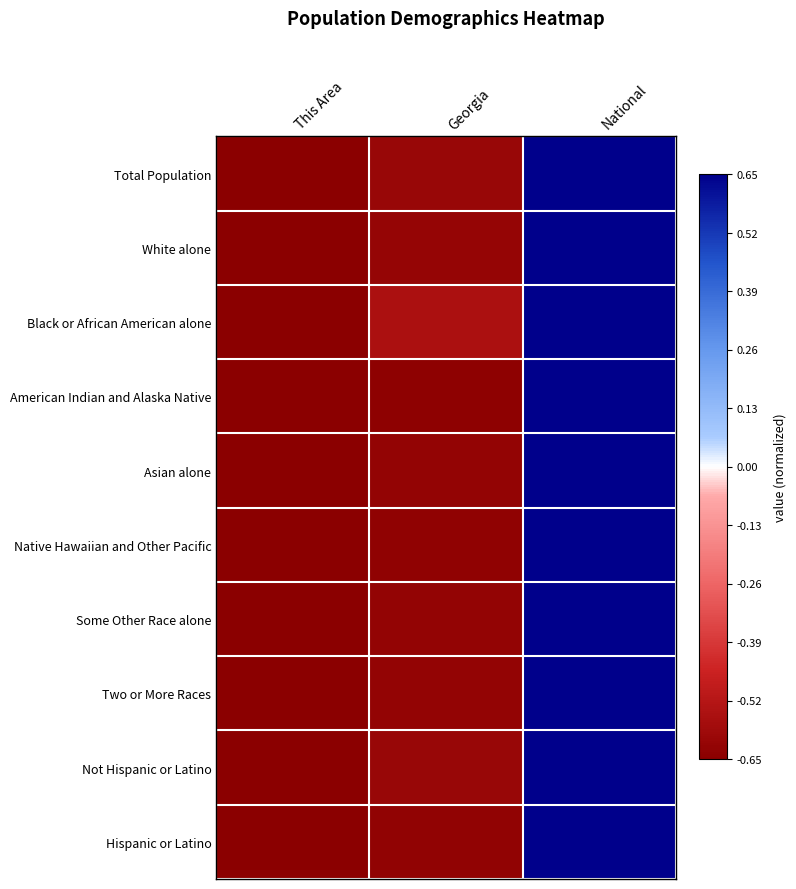

Reading left to right, transcribe all the data shown in this chart.

Total Population: This Area=-0.6	Georgia=-0.6	National=0.7
White alone: This Area=-0.6	Georgia=-0.6	National=0.7
Black or African American alone: This Area=-0.6	Georgia=-0.6	National=0.7
American Indian and Alaska Native: This Area=-0.6	Georgia=-0.6	National=0.7
Asian alone: This Area=-0.6	Georgia=-0.6	National=0.7
Native Hawaiian and Other Pacific: This Area=-0.6	Georgia=-0.6	National=0.7
Some Other Race alone: This Area=-0.6	Georgia=-0.6	National=0.7
Two or More Races: This Area=-0.6	Georgia=-0.6	National=0.7
Not Hispanic or Latino: This Area=-0.6	Georgia=-0.6	National=0.7
Hispanic or Latino: This Area=-0.6	Georgia=-0.6	National=0.7